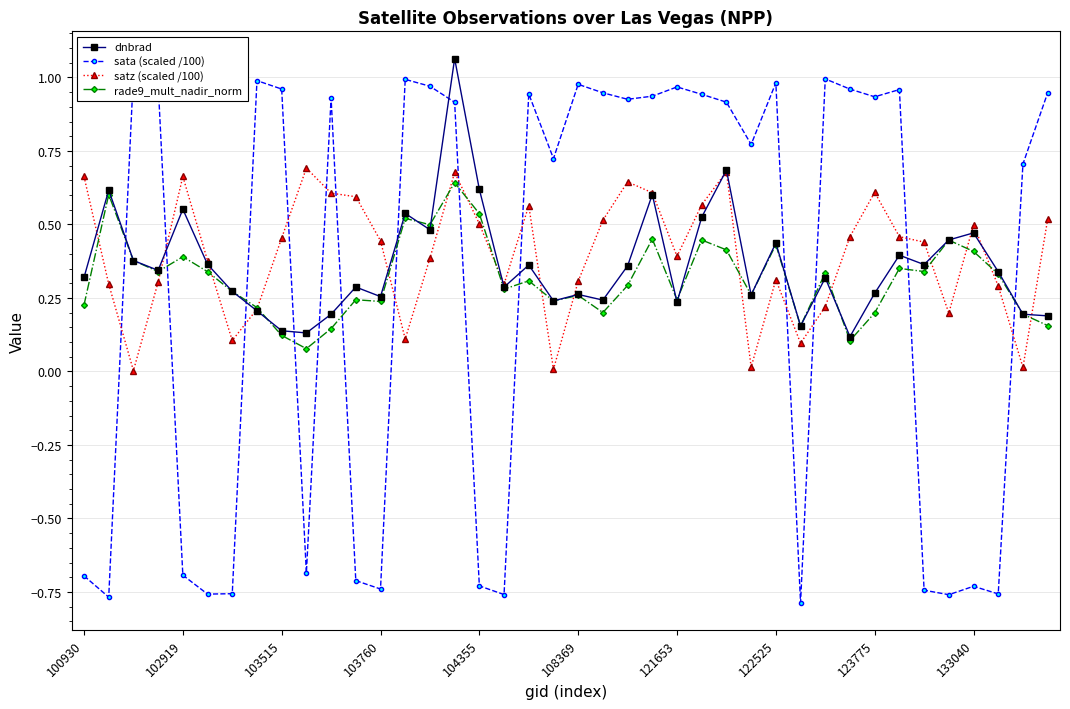

What is the minimum value shown in the chart?

-0.8